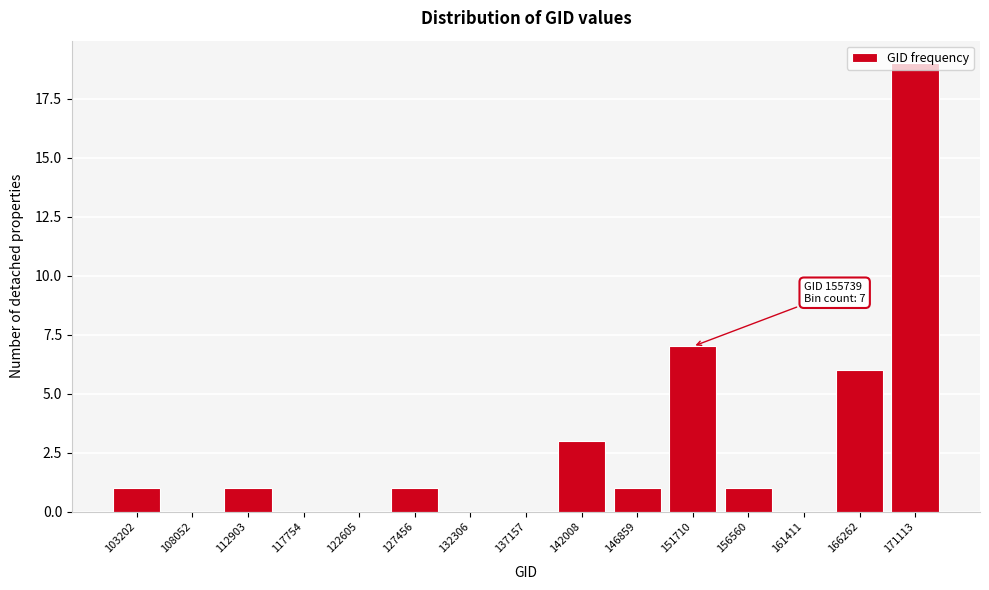

Which label corresponds to the largest value in the chart?

171113